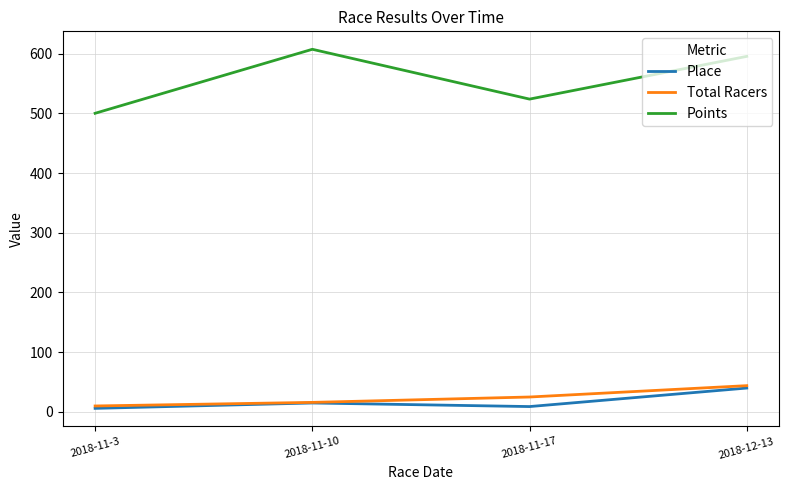

Where is Points nearest to the value 553?

2018-11-17